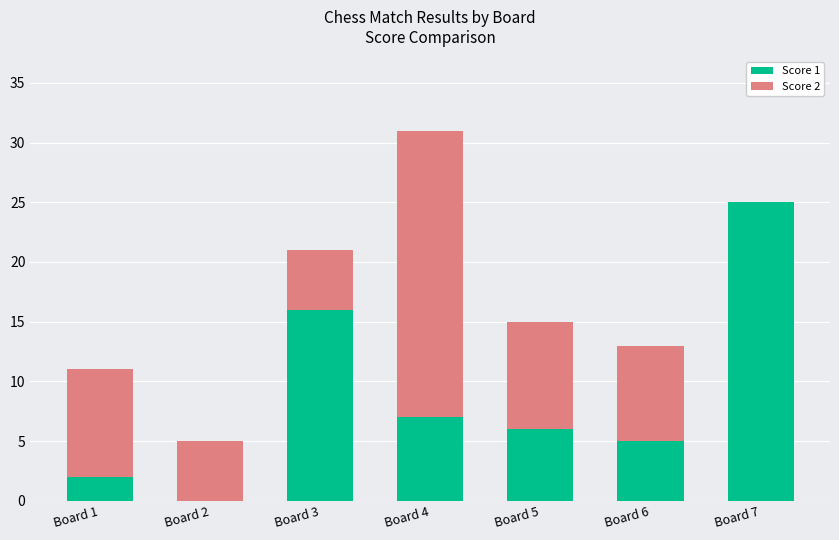

How many series are shown in this chart?

2